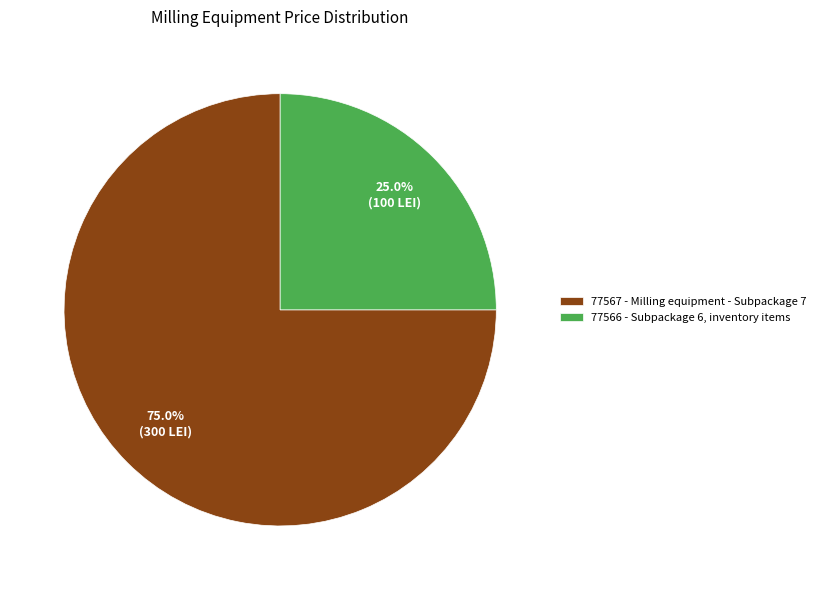

Combined, do 77566 and 77567 account for over 50%?

Yes